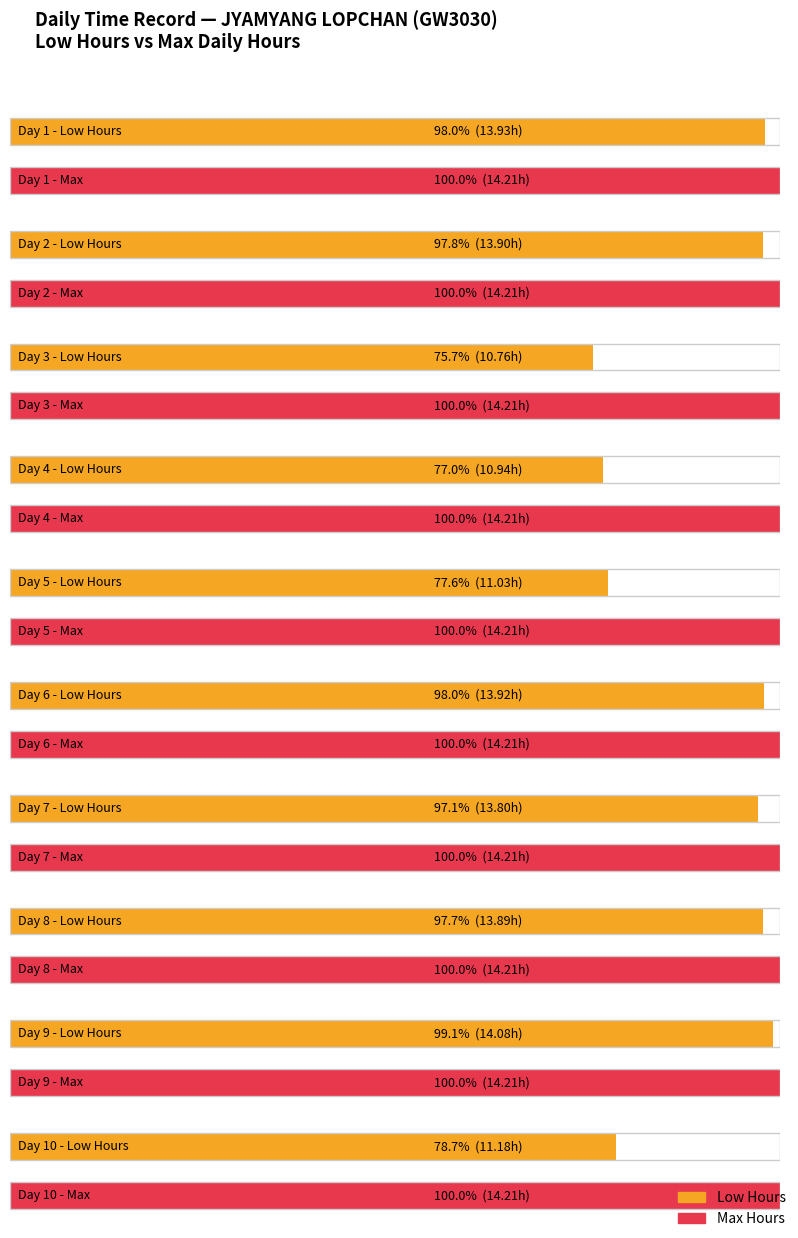

Which has a higher value, 20 or 1?

1